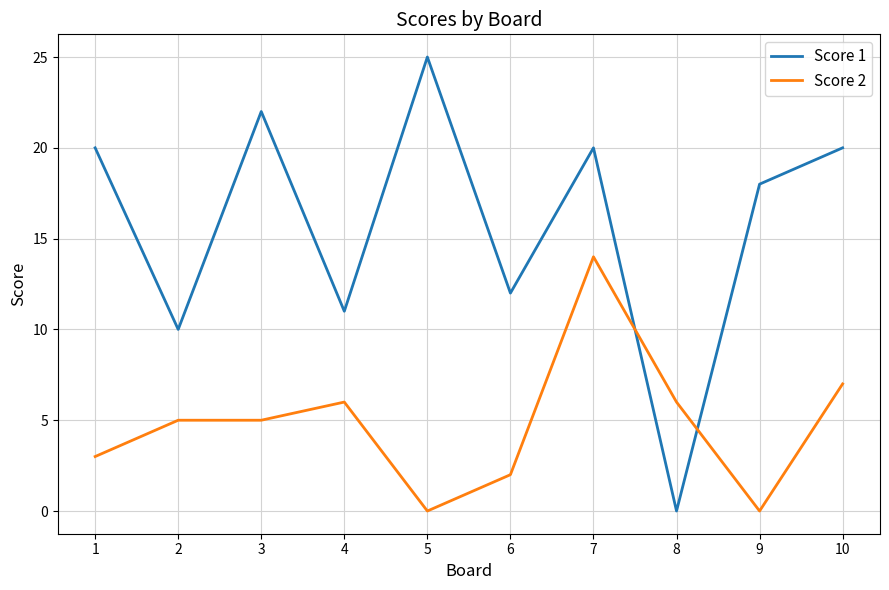

What is the difference between the maximum and second lowest values in the Score 1 series?

15